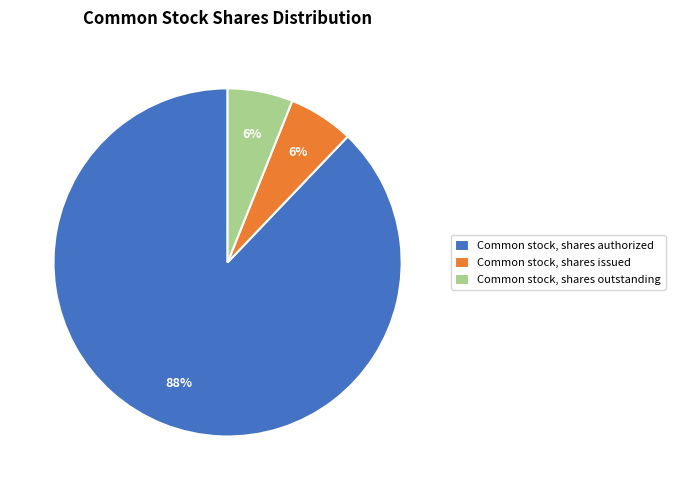

What is the largest slice in the pie chart?

Common stock, shares authorized